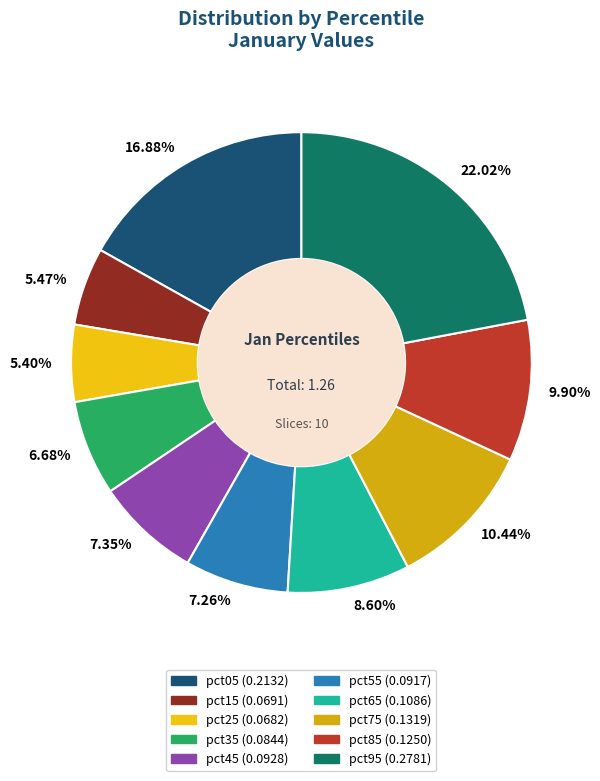

Which has a higher value, pct45 or pct85?

pct85